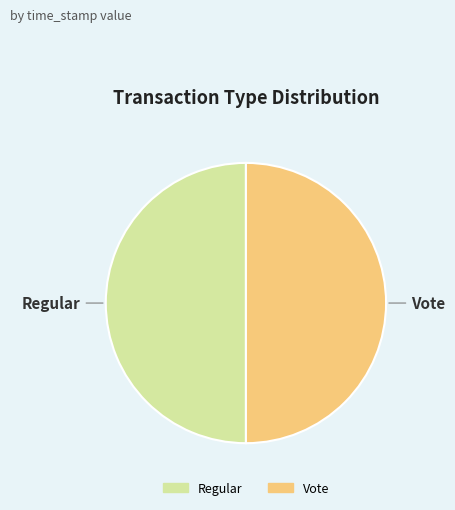

Approximately how many times larger is the value at Regular compared to Vote?

1.0